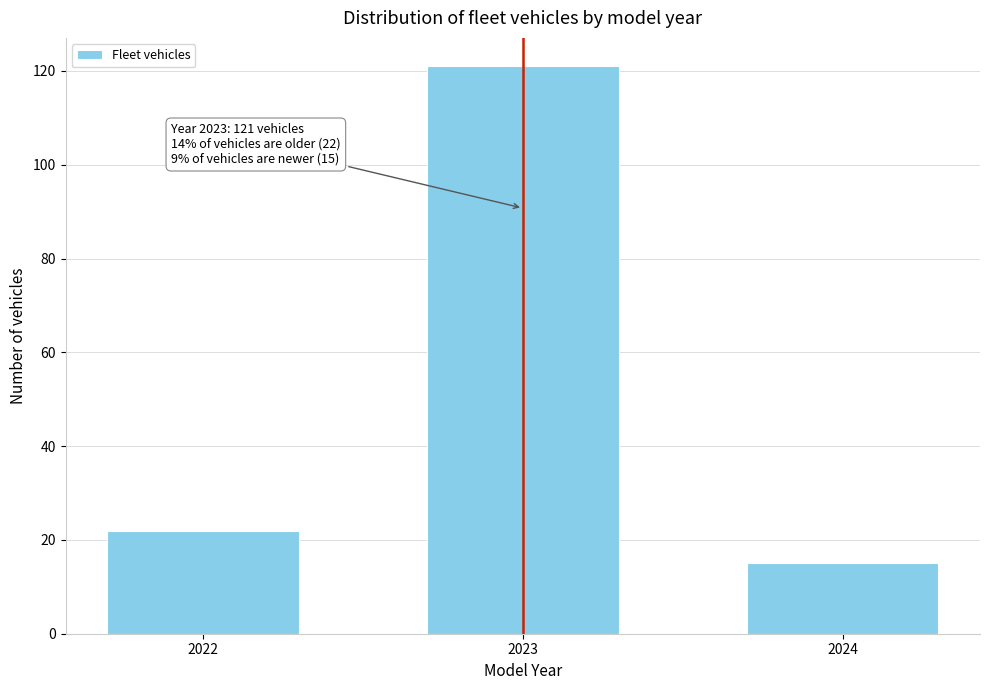

Reading left to right, extract all data points from this chart.

22	121	15